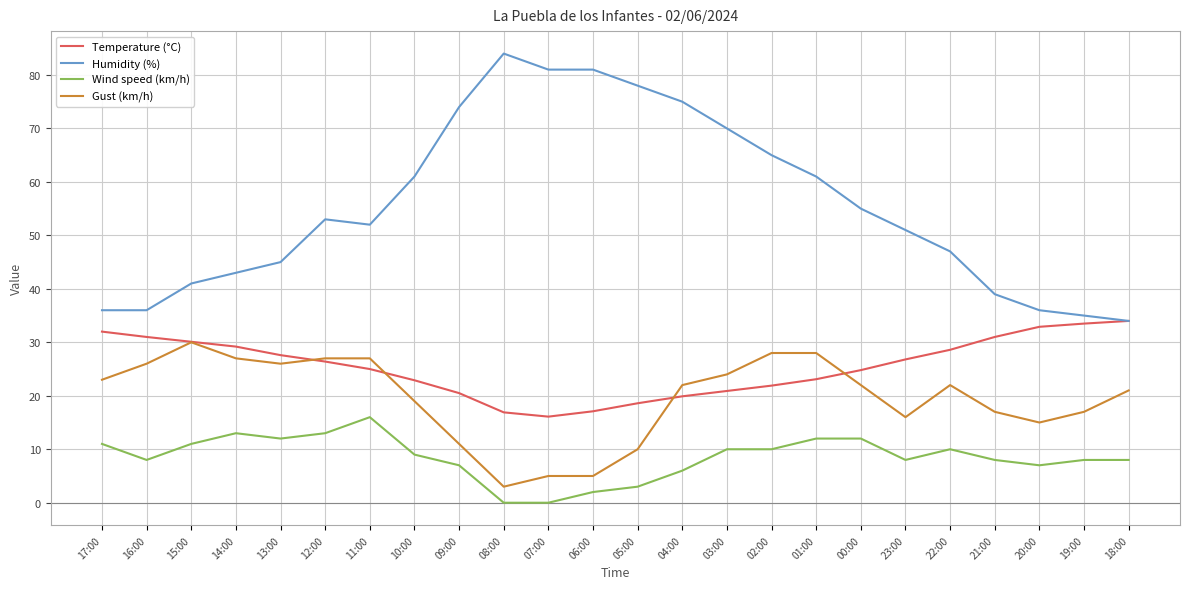

What is the highest value of the Gust (km/h) series?

30.0